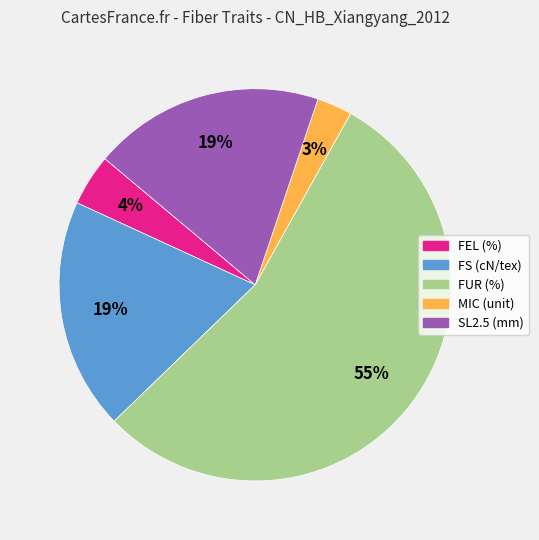

How many segments does this pie chart have?

5